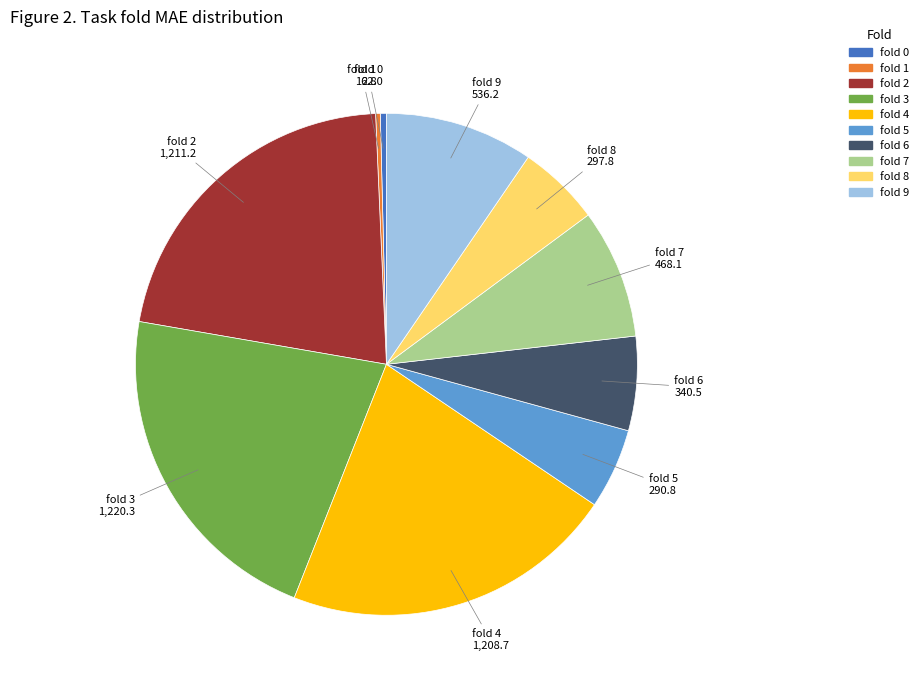

Between fold 6 and fold 4, which is larger?

fold 4